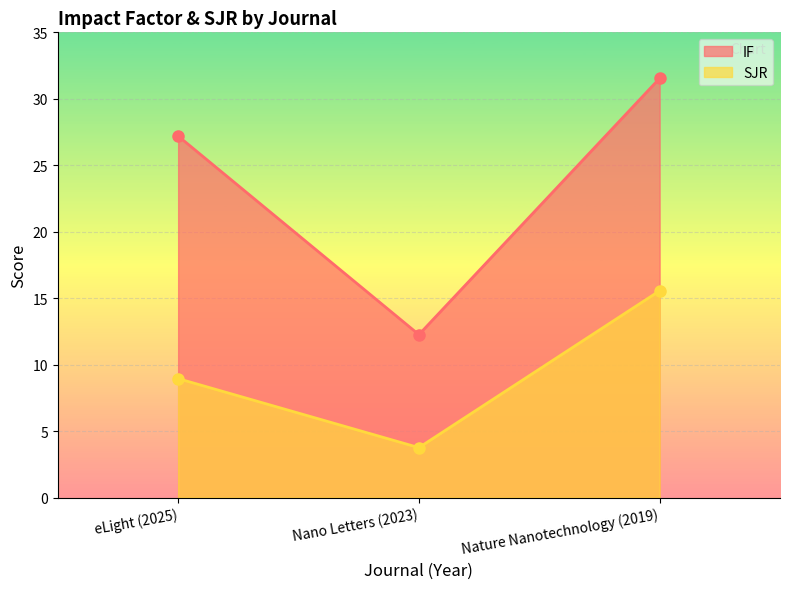

Which series has the largest total across all categories?

IF